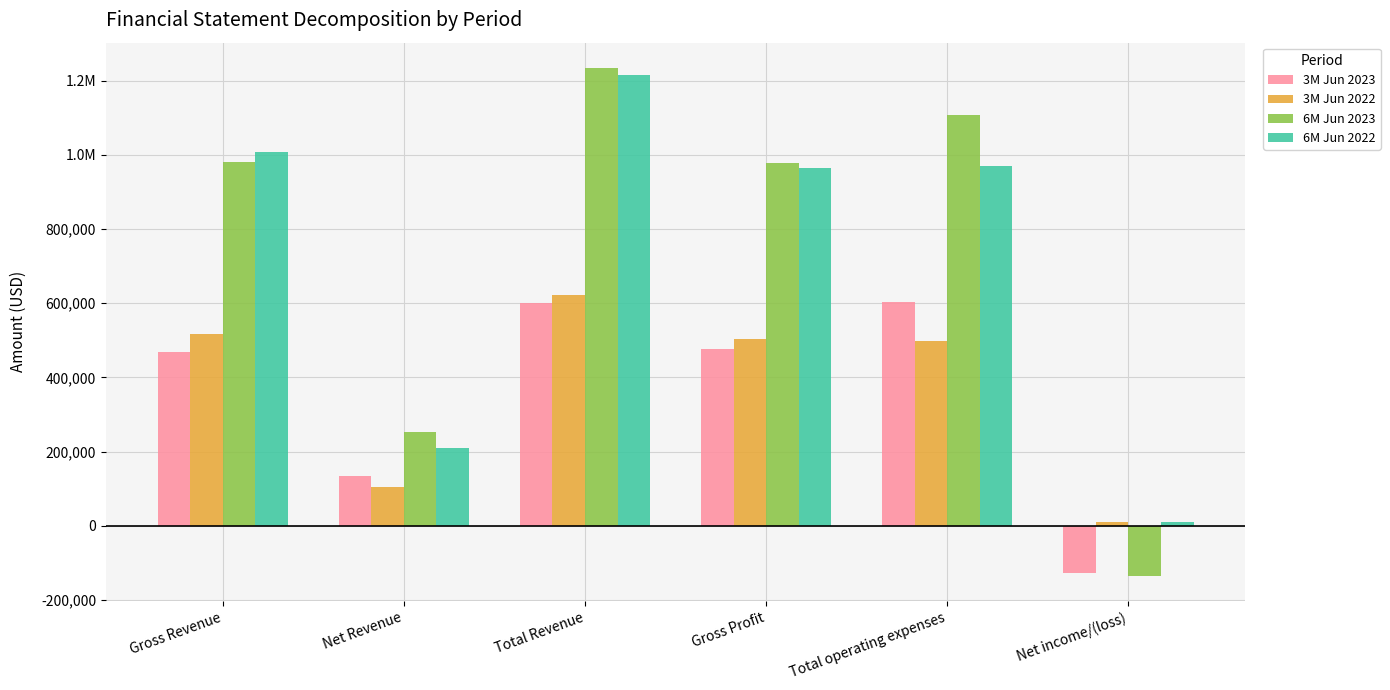

Rank the categories by 6M Jun 2023 value from lowest to highest.

Net income/(loss), Net Revenue, Gross Profit, Gross Revenue, Total operating expenses, Total Revenue